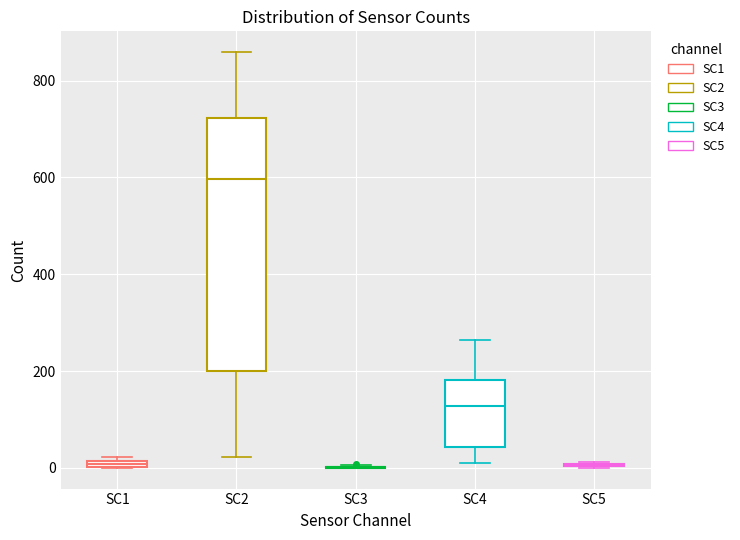

Which box is the tallest, from its lower edge to its upper edge?

SC2